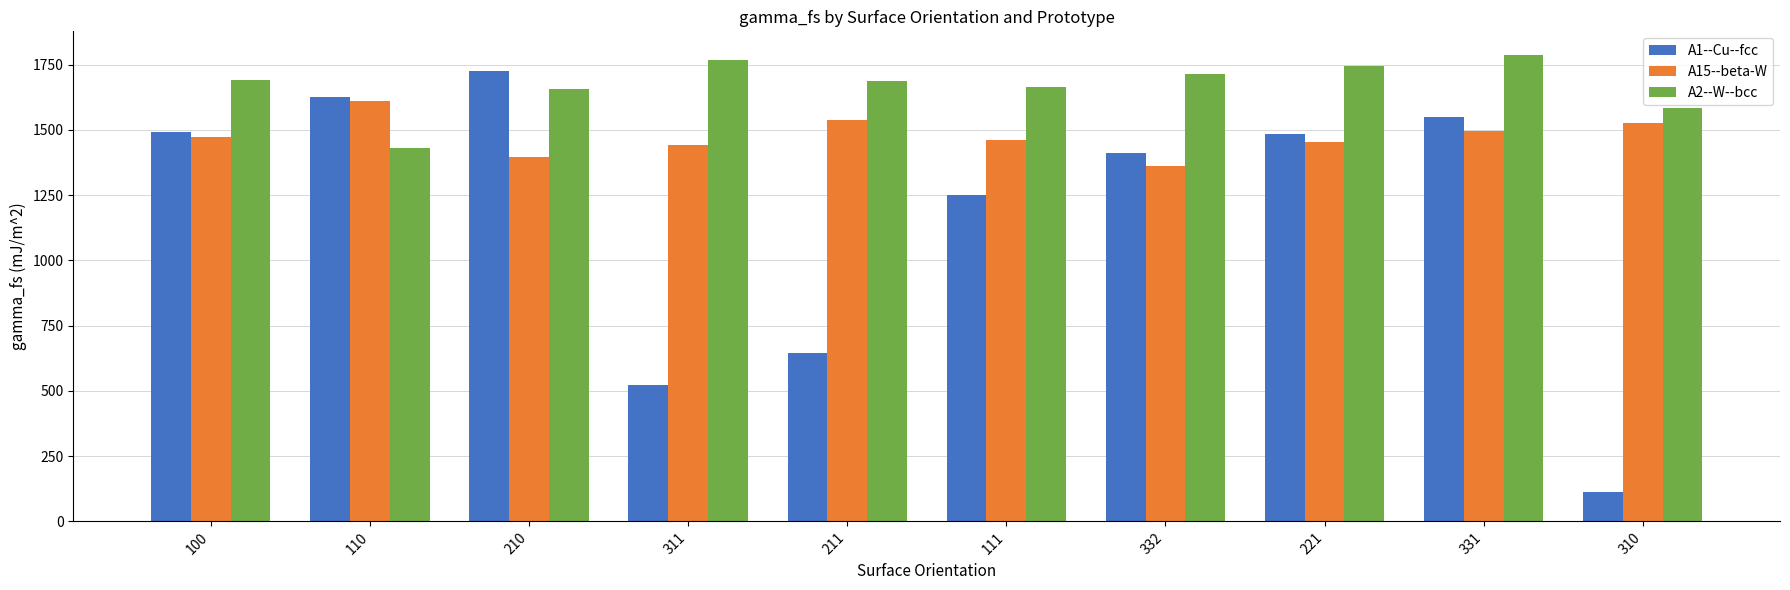

Rank the series by their maximum value, from lowest to highest.

A15--beta-W, A1--Cu--fcc, A2--W--bcc